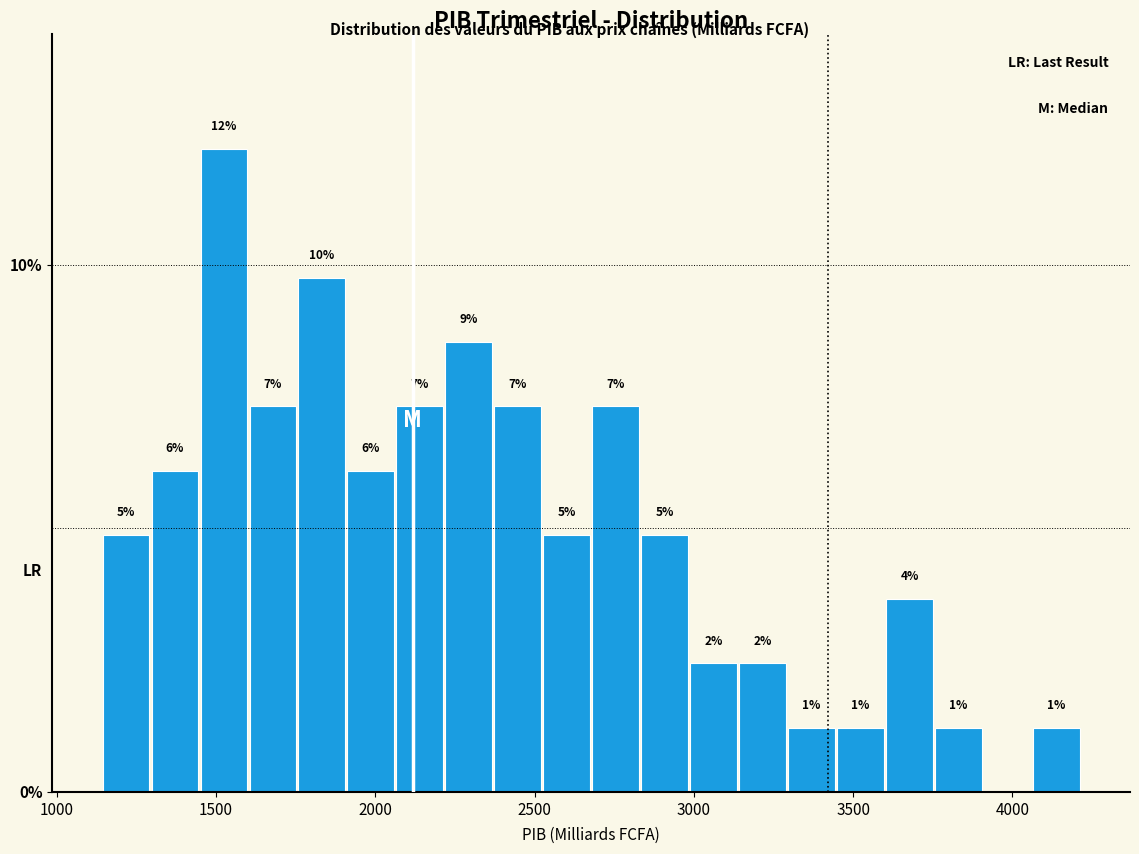

Around what value on the x-axis is the tallest bar? Give the approximate position of its centre, as read against the axis.

1500